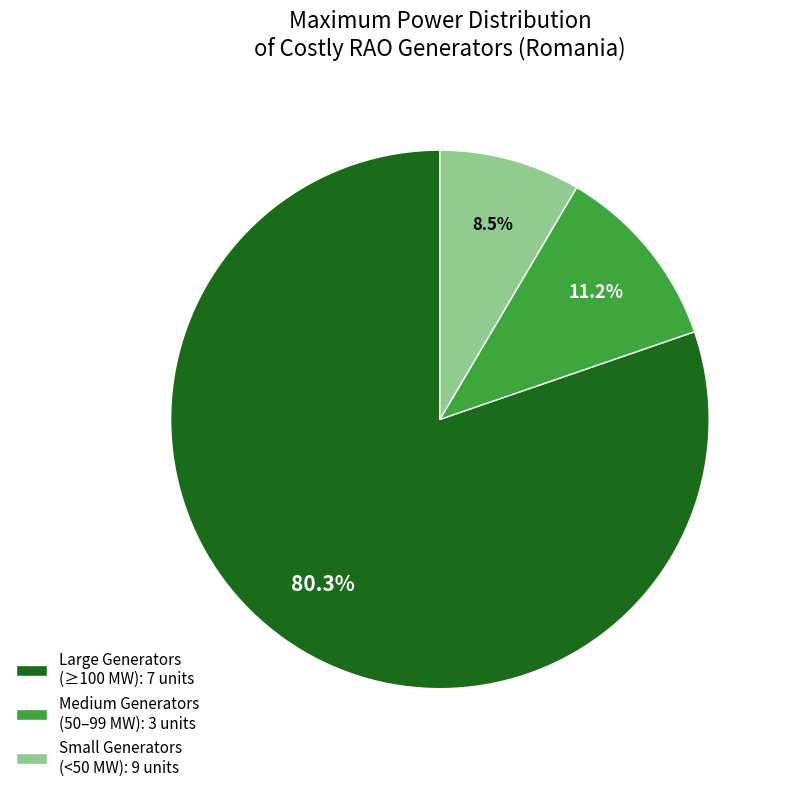

What percentage is NOT represented by Medium Generators (50–99 MW): 3 units?

88.8%